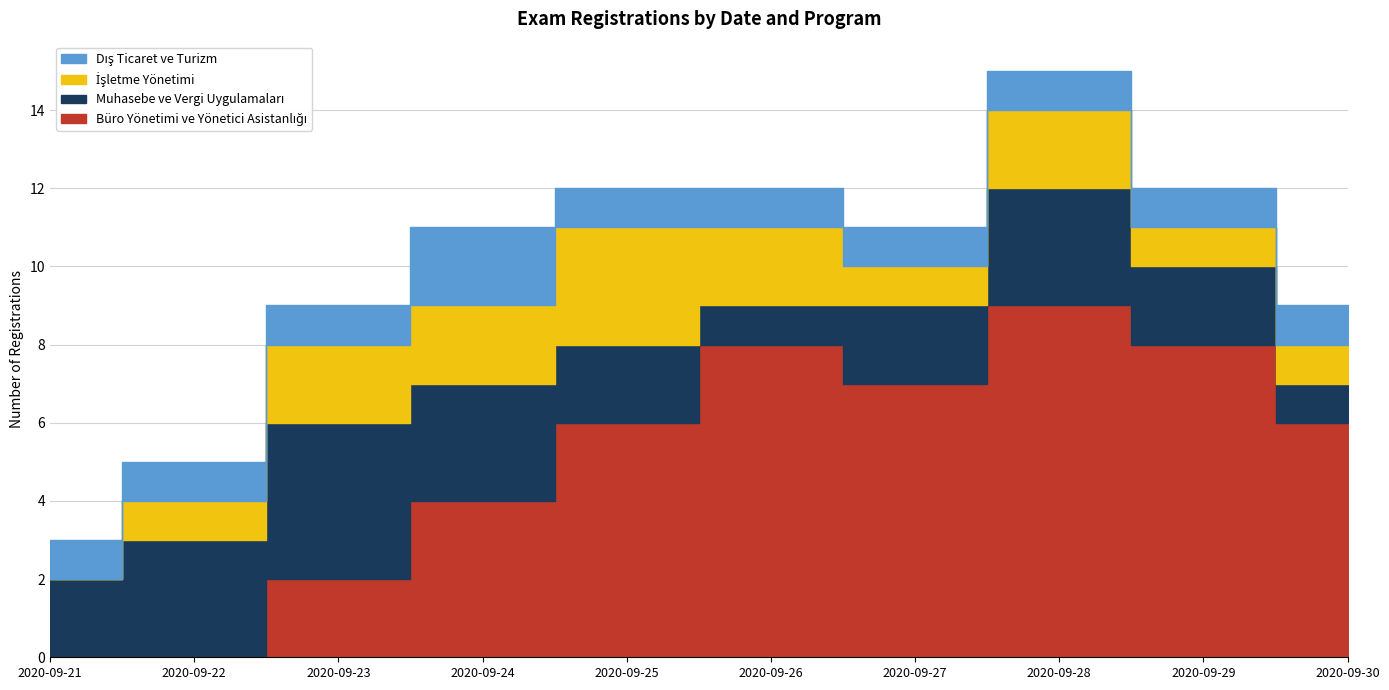

What is the difference between the highest and lowest values at 2020-09-26?

7